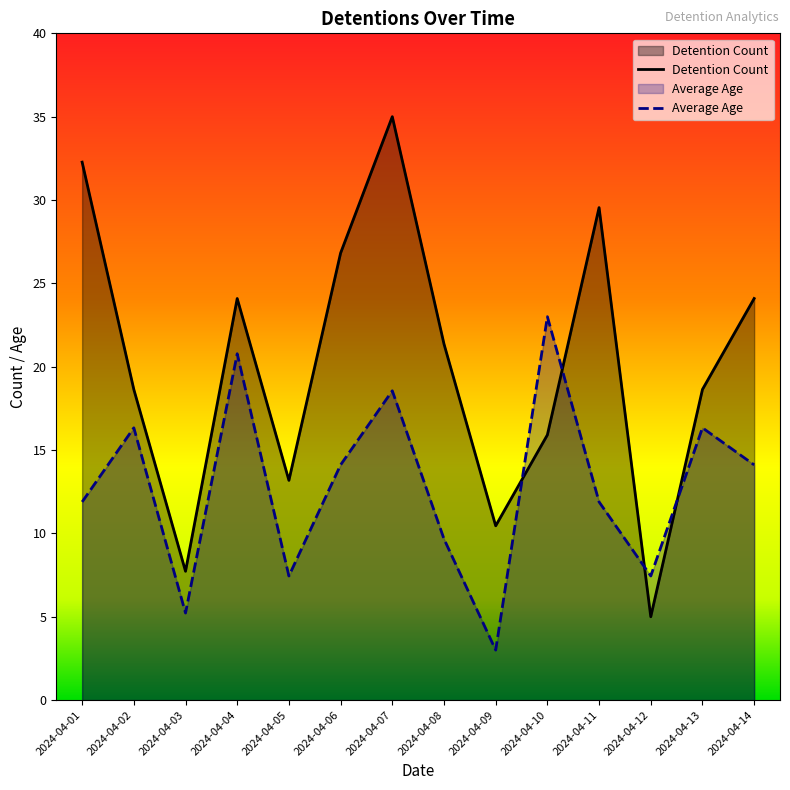

Rank the series at 2024-04-09 from lowest to highest value.

Average Age, Detention Count